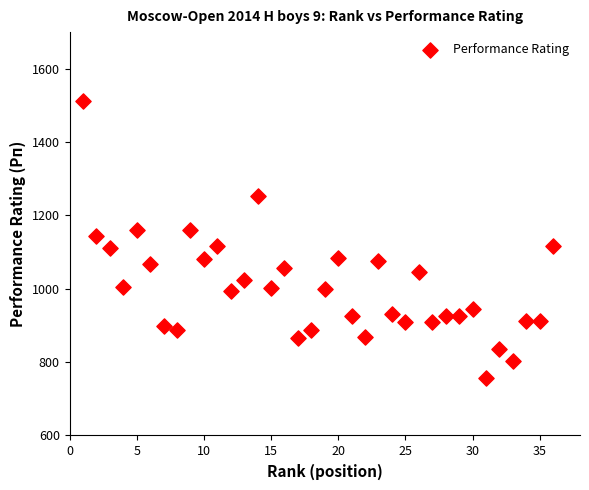

What is the range of X values (max minus min)?

35